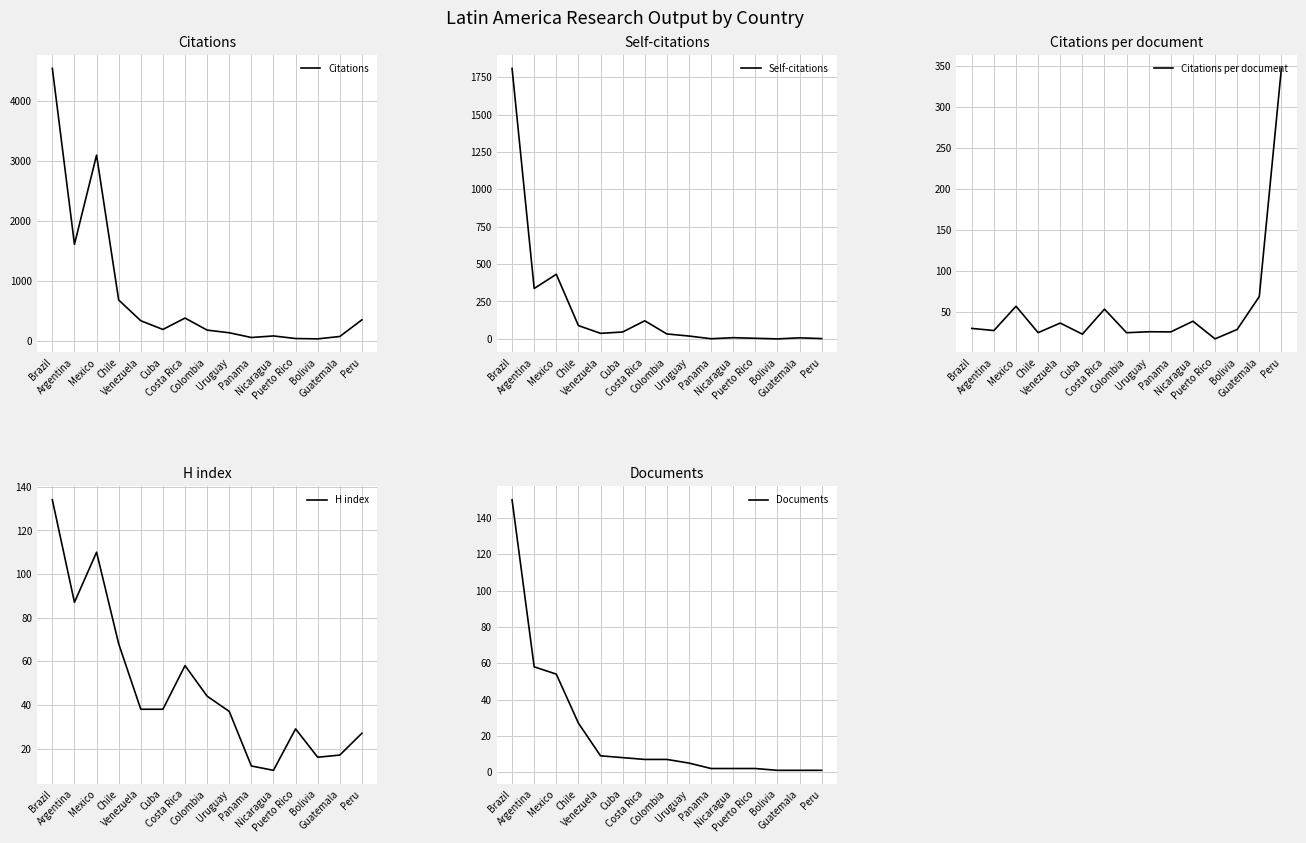

What is the lowest value of the Documents series?

1